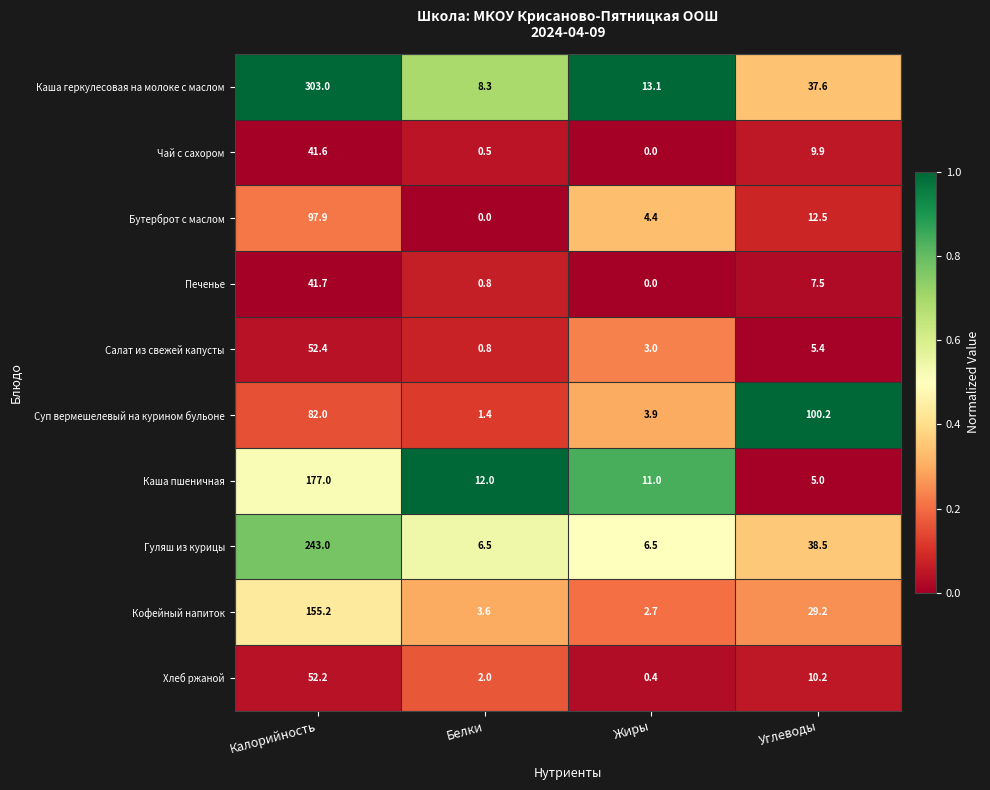

What is the sum of the Хлеб ржаной values at Углеводы and Жиры?

10.6